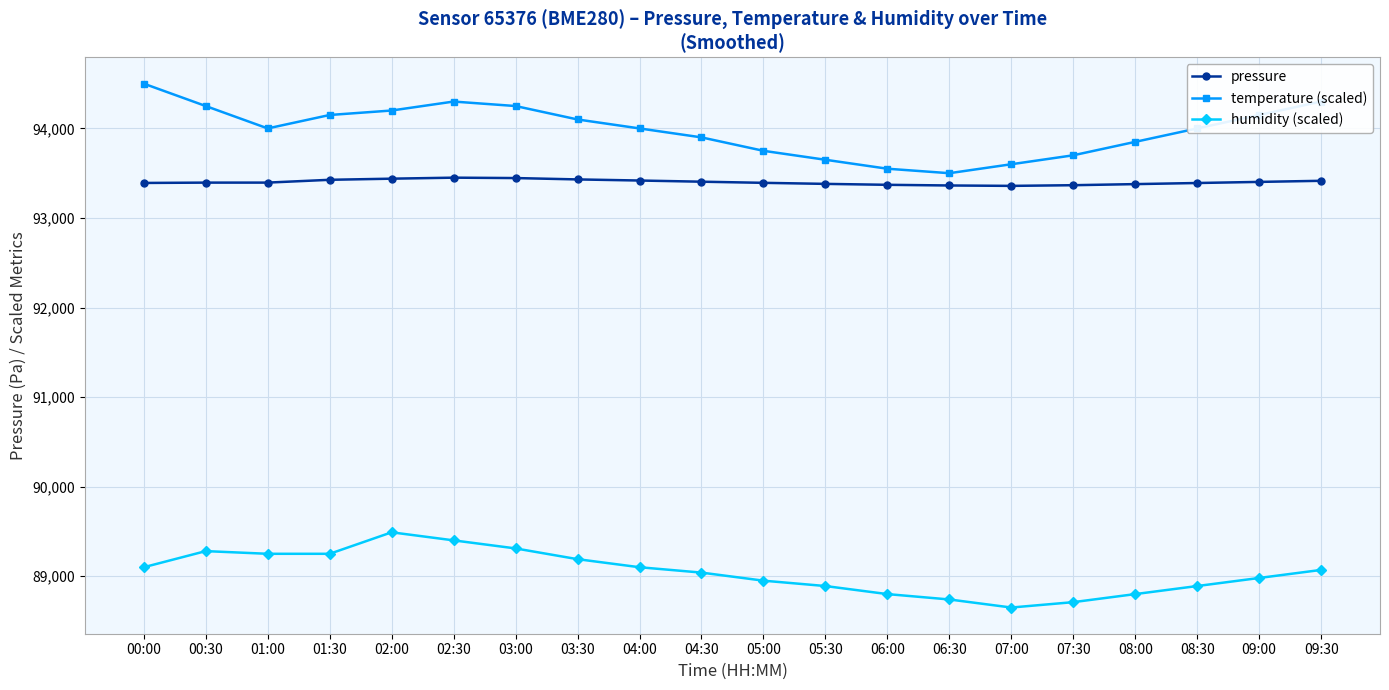

Which label corresponds to the largest value in the chart?

00:00